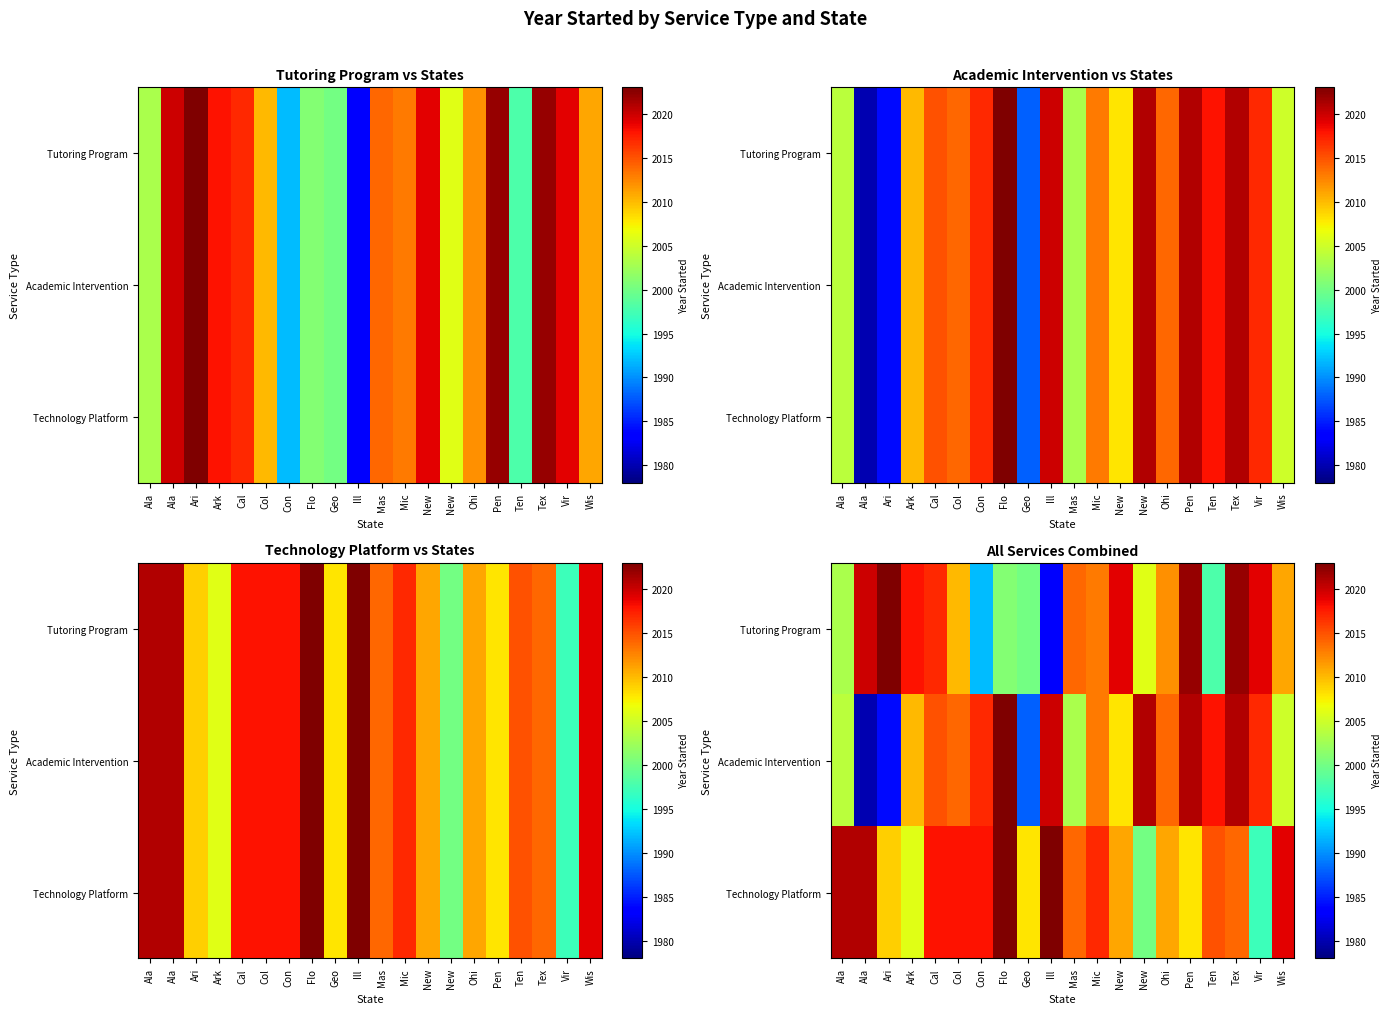

How many categories are shown in the chart?

20